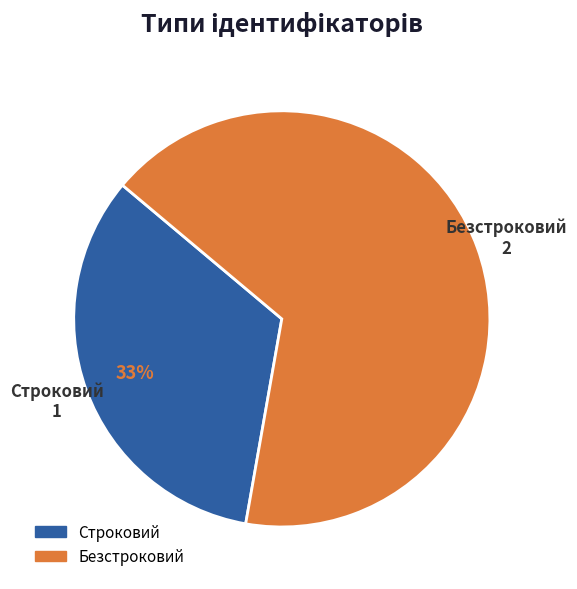

To the nearest percent, what portion does Безстроковий represent?

67%